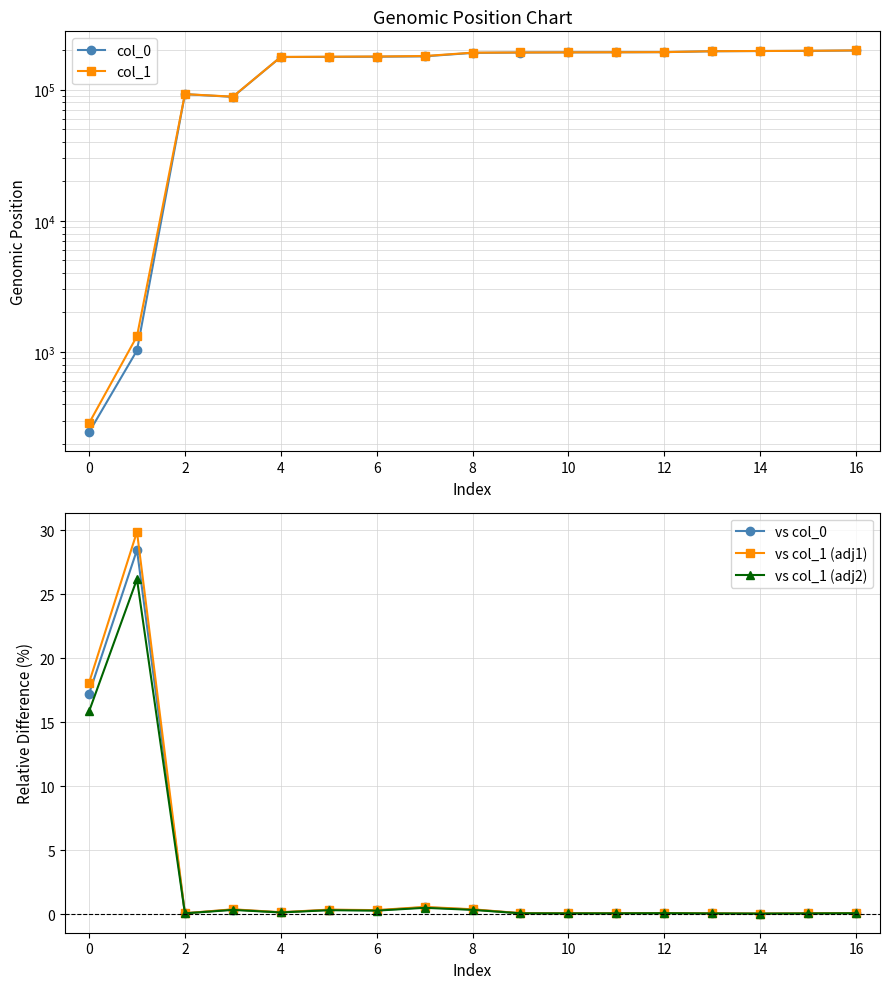

True or false: vs col_0 has more than 0 interior local peaks.

True